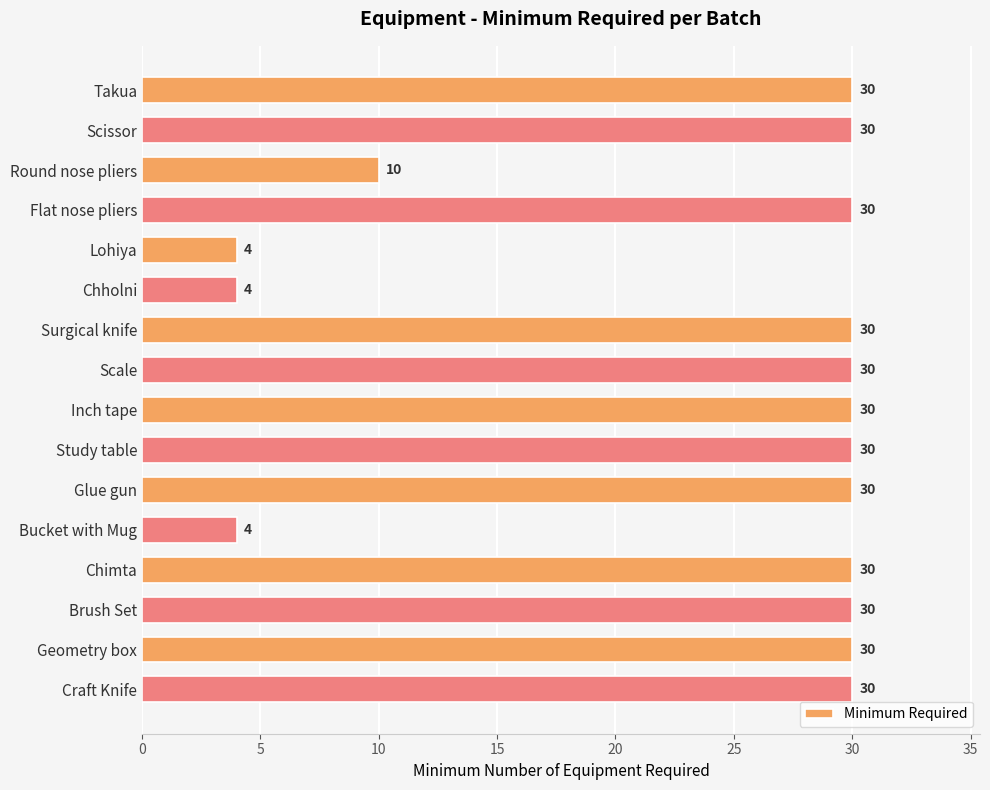

What is the smallest value displayed?

4